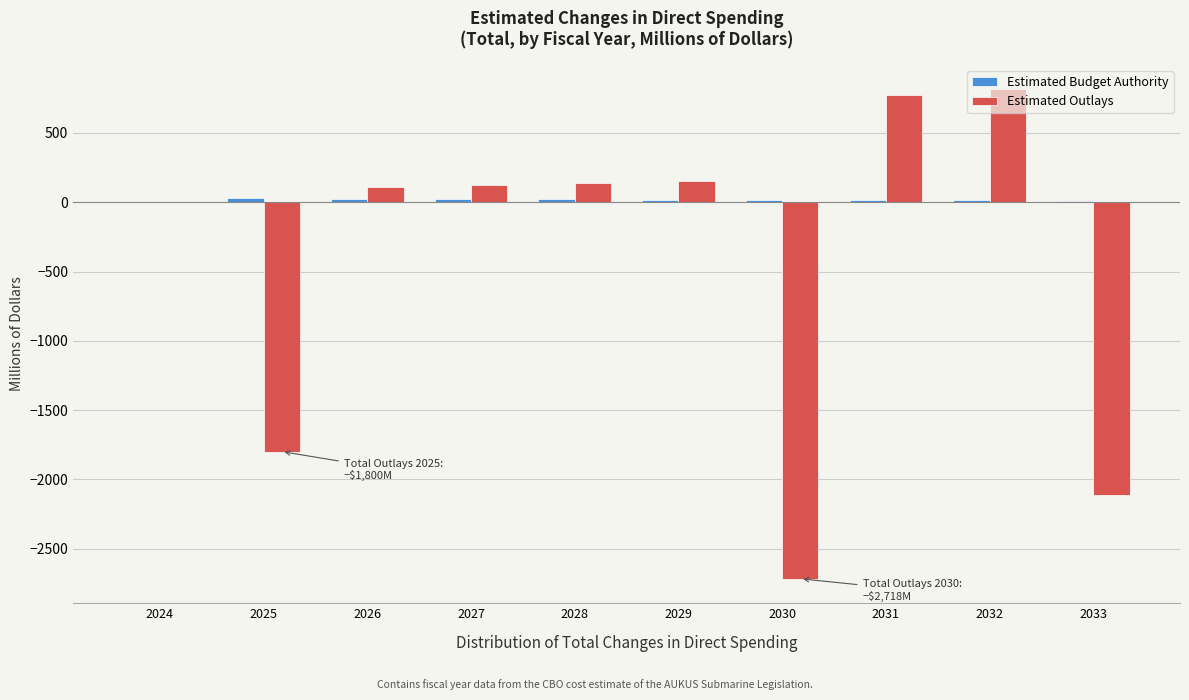

What is the greatest value displayed?

815